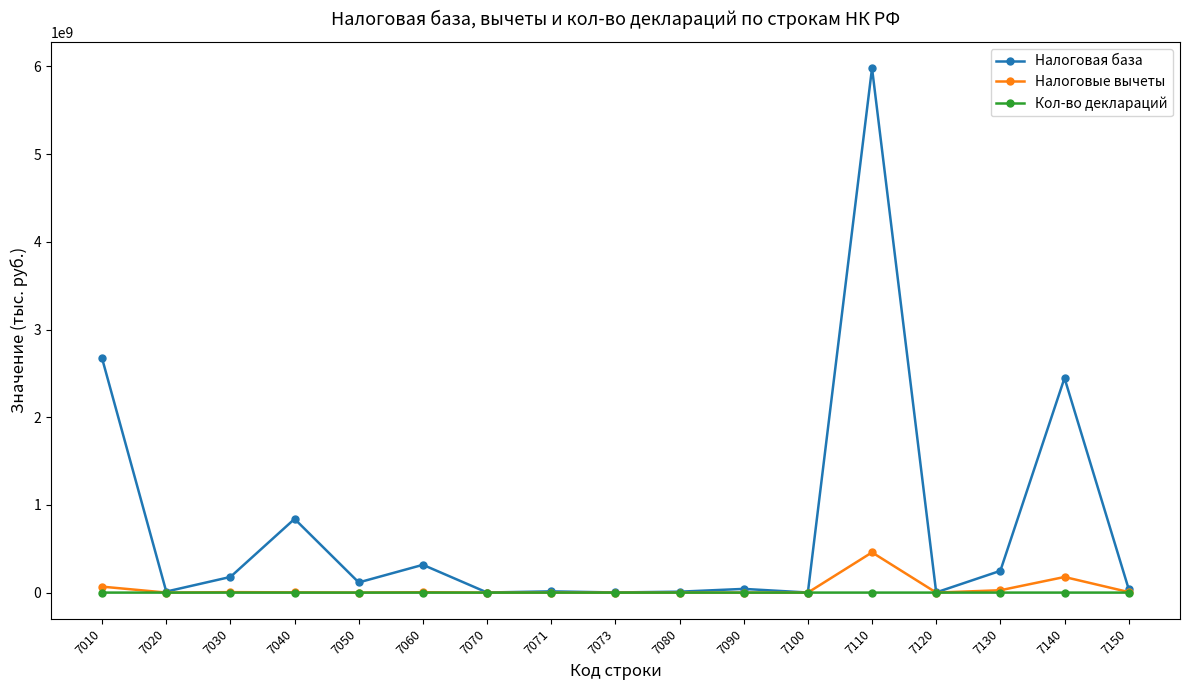

Which series changed the most between 7060 and 7140?

Налоговая база